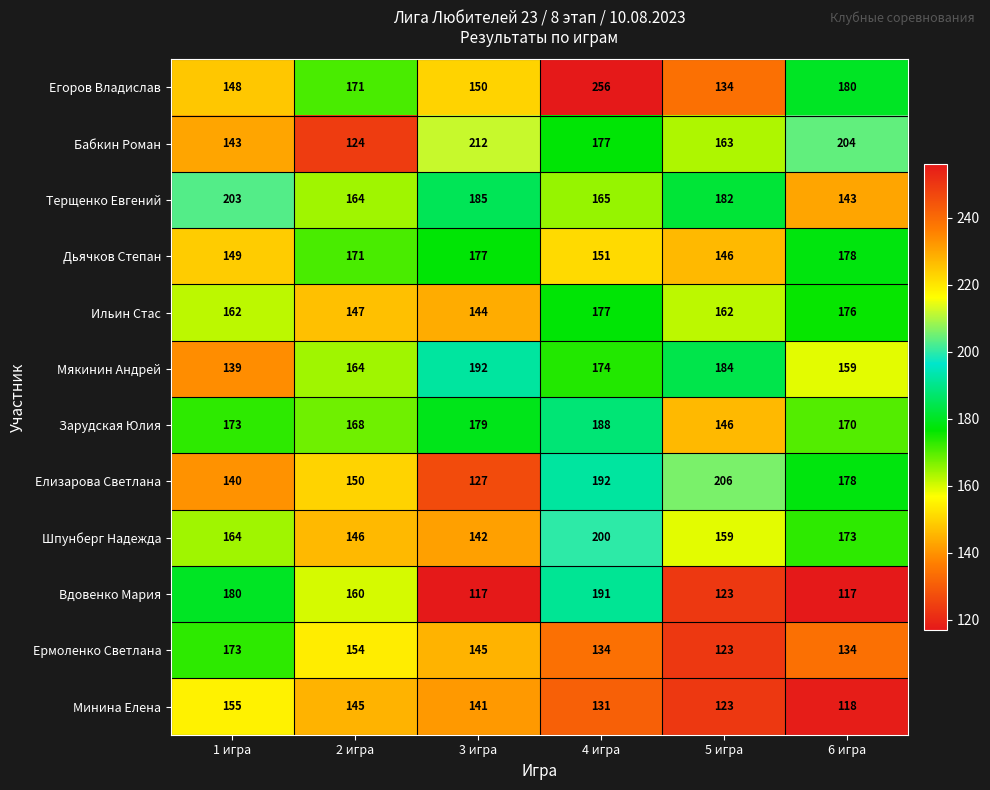

At which category is the sum across all series the highest?

4 игра